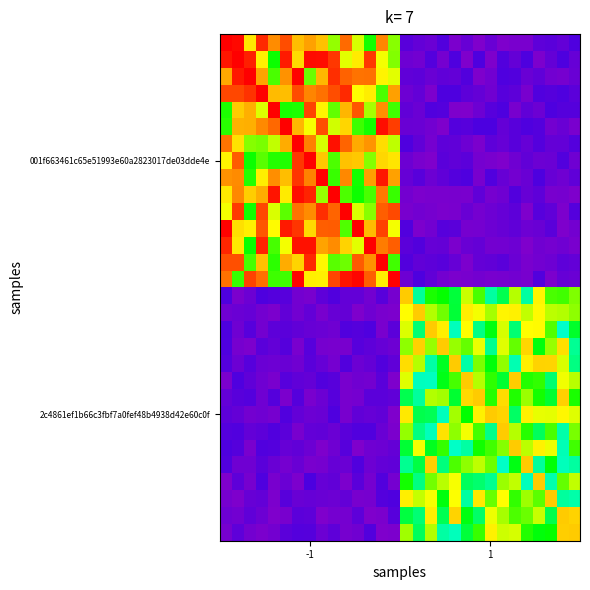

Count the number of data series in this chart.

30